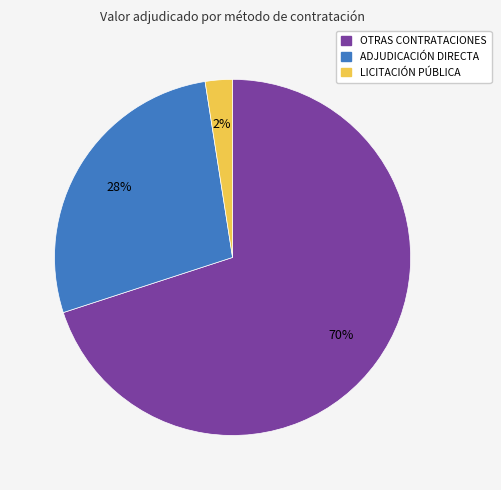

Does any single category account for the majority?

Yes